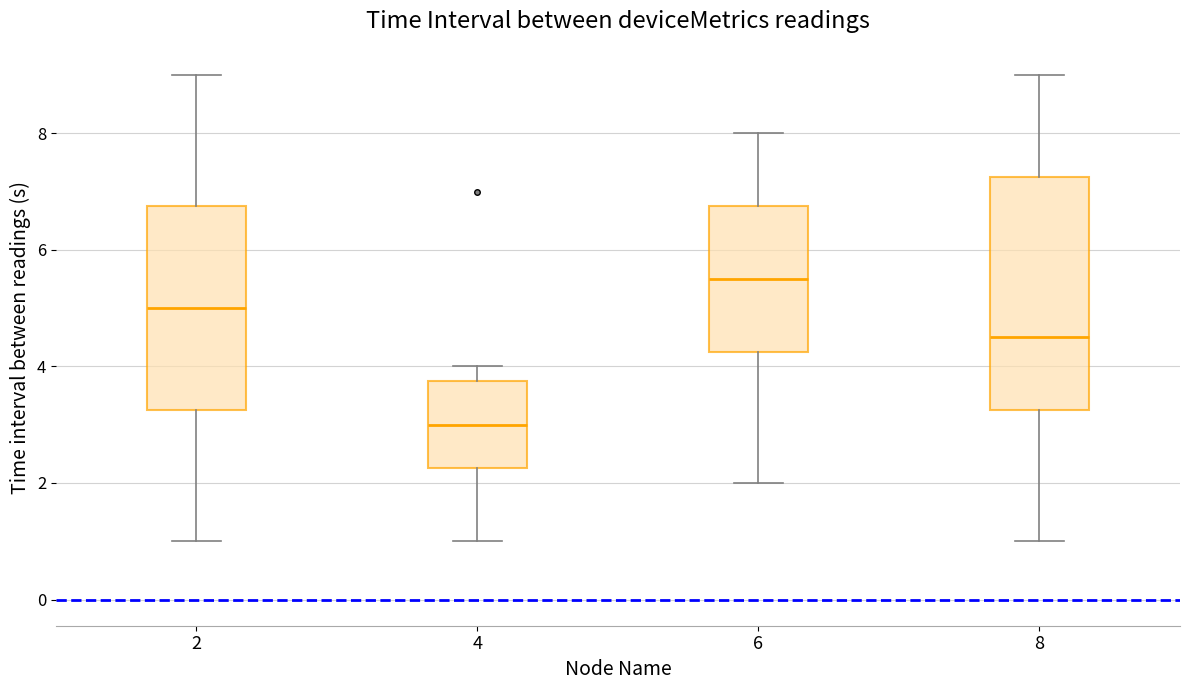

Reading left to right, read every box against the y-axis: the position of its median line, the range the box covers, and the ends of its whiskers. The values are not printed on the chart, so give them approximately, as read against the axis.

2: median 5.0, box 3.2 to 6.8, whiskers 1.0 to 9.0
4: median 3.0, box 2.2 to 3.8, whiskers 1.0 to 4.0
6: median 5.6, box 4.2 to 6.8, whiskers 2.0 to 8.0
8: median 4.6, box 3.2 to 7.2, whiskers 1.0 to 9.0